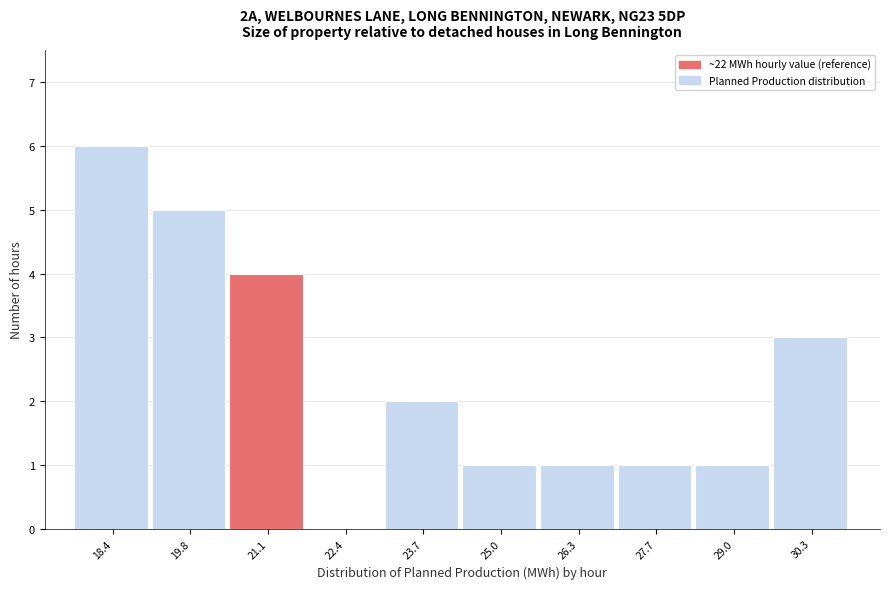

Reading left to right, list all the values displayed in this chart.

18.4=6	19.8=5	21.1=4	22.4=0	23.7=2	25.0=1	26.3=1	27.7=1	29.0=1	30.3=3